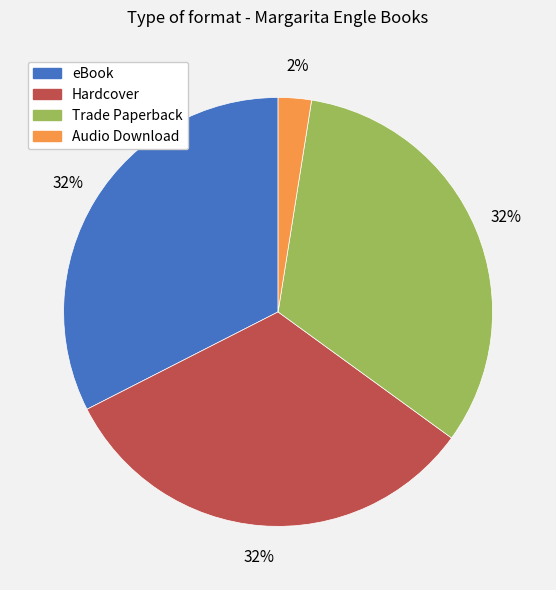

Which category has the smallest portion of the pie?

Audio Download